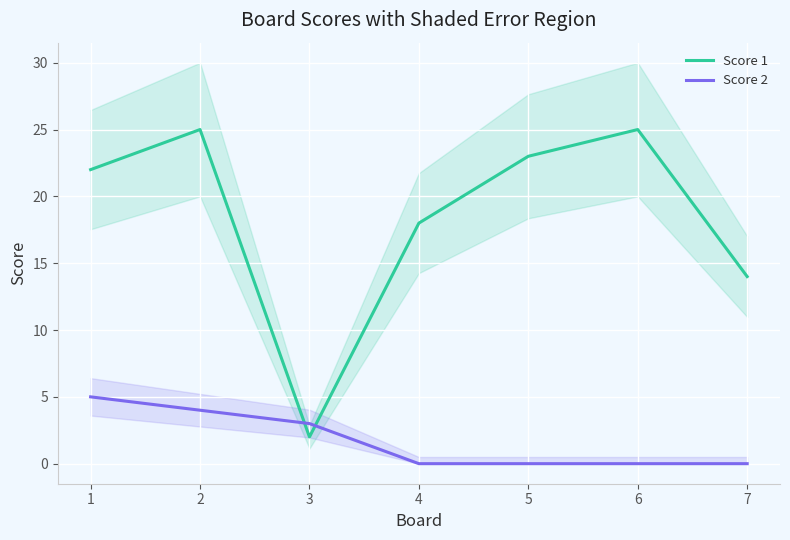

The Score 1 series shows 3 at 3. True or false?

False